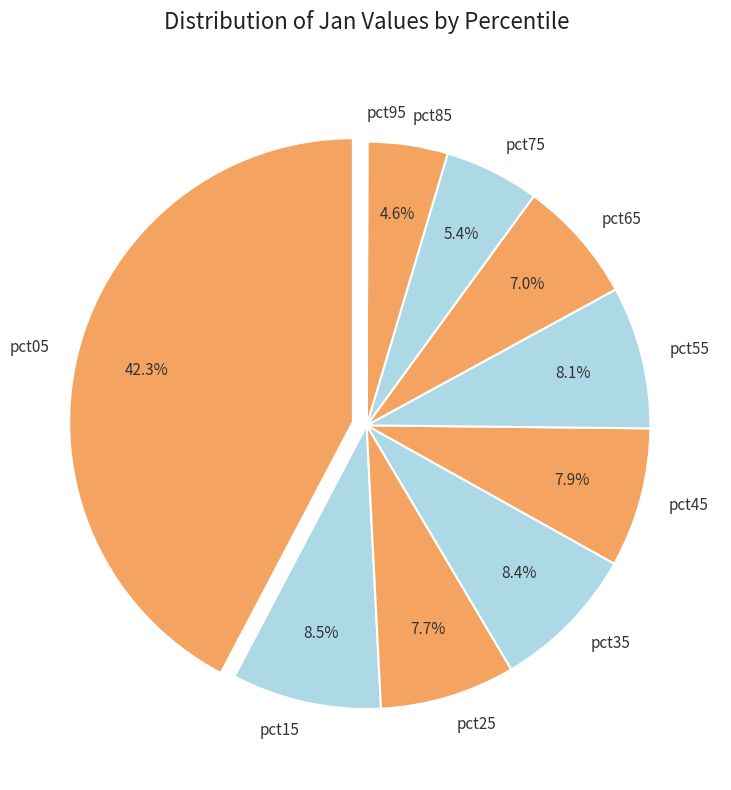

Between pct75 and pct85, which is larger?

pct75